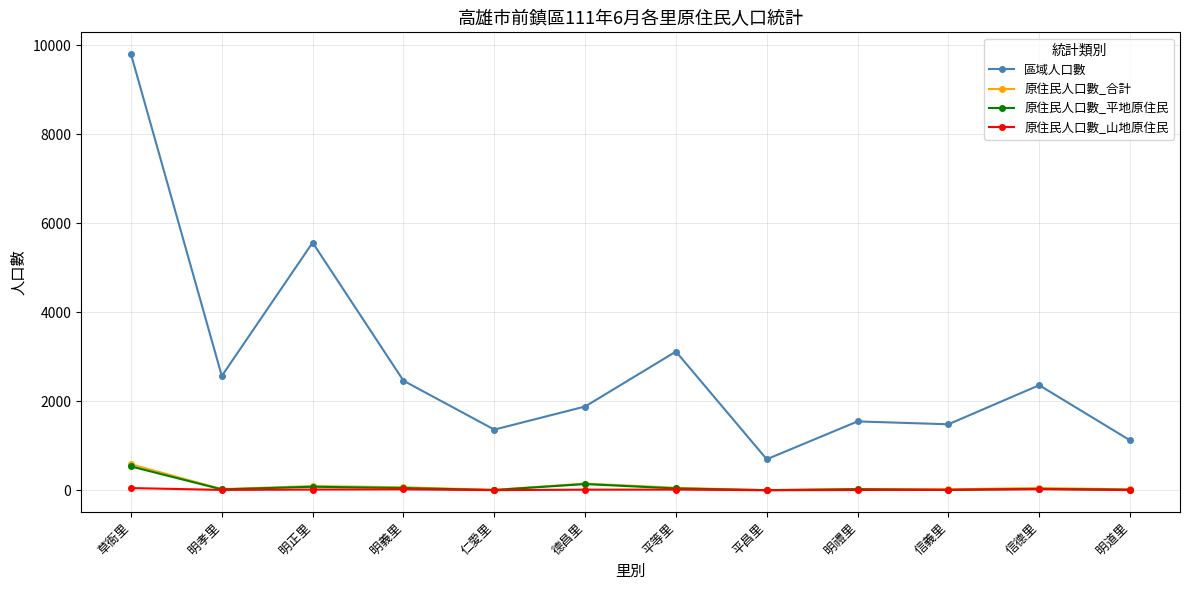

What is the difference between the highest and lowest values at 明道里?

1118